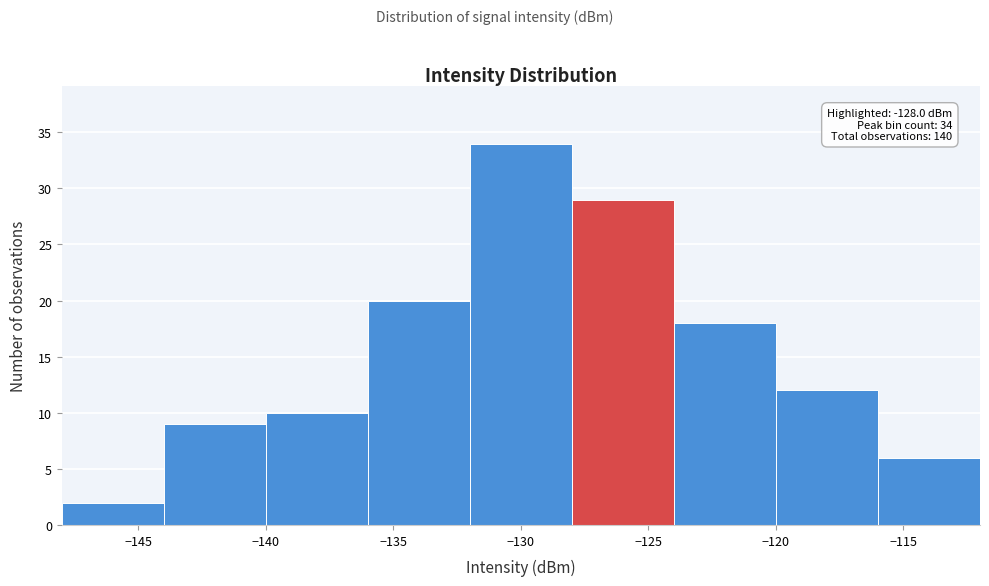

Which range on the x-axis has the tallest bar?

-132 to -128